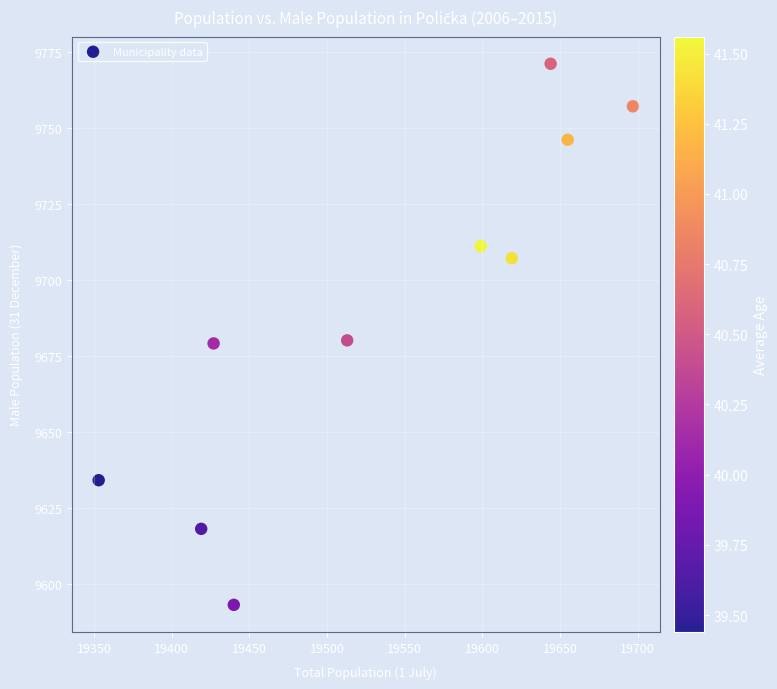

What is the range of Y values (max minus min)?

178